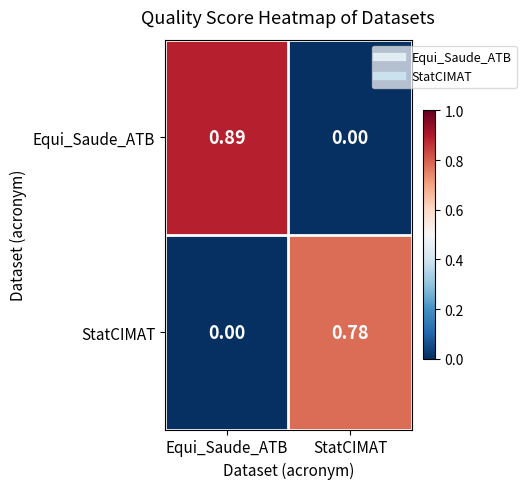

Which series has the largest range (max minus min)?

Equi_Saude_ATB